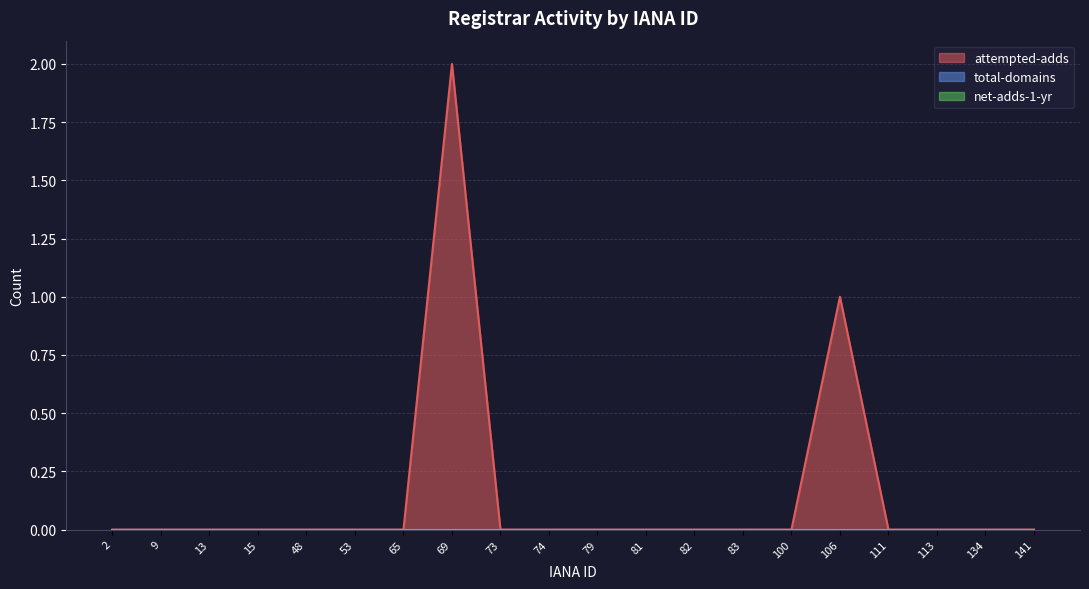

Which category has the highest value in the net-adds-1-yr series?

2